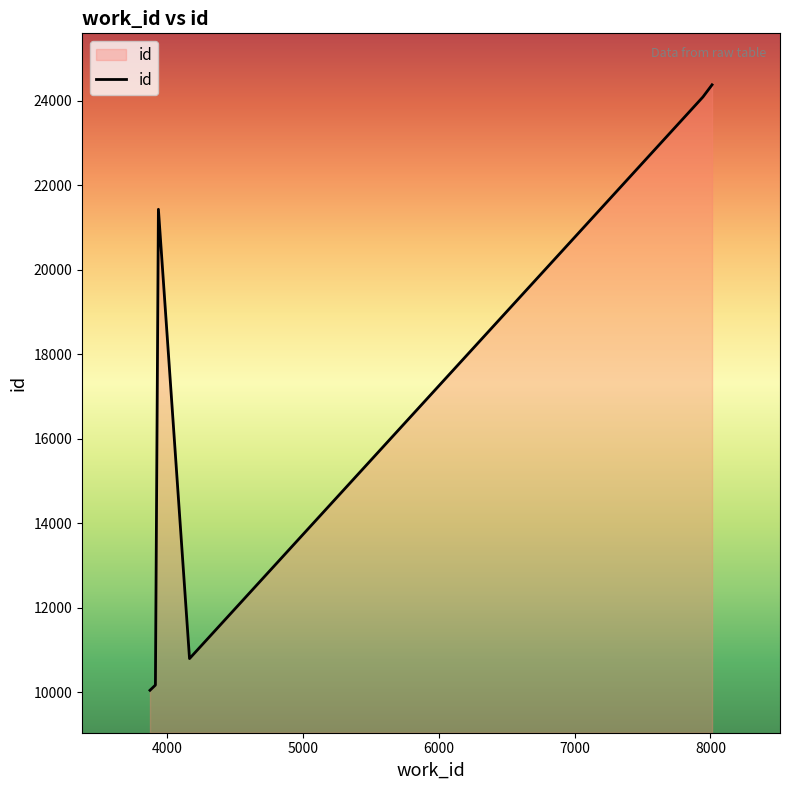

How many categories are shown in the chart?

6